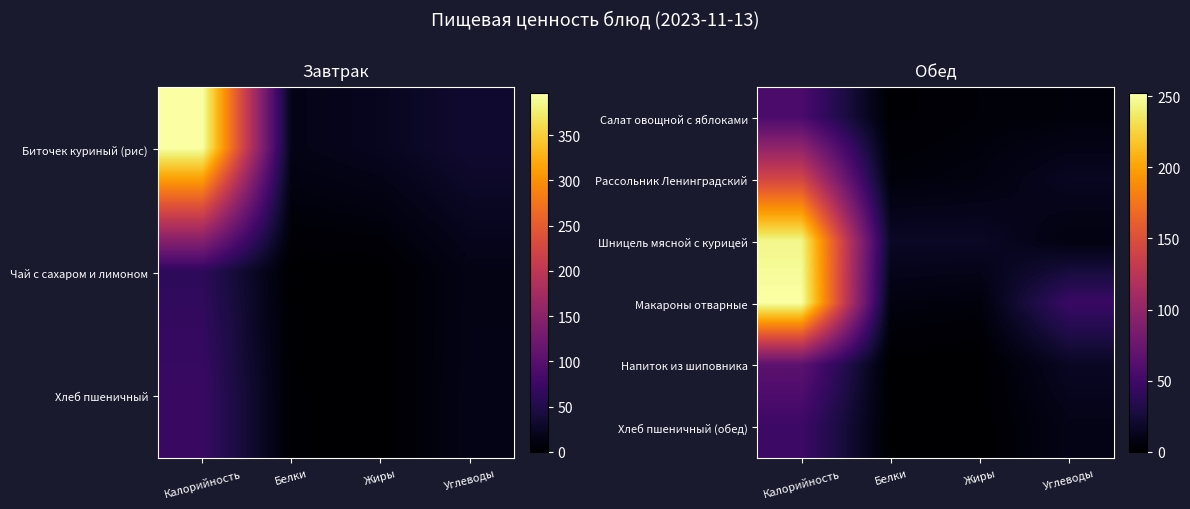

Rank the categories by Хлеб пшеничный (обед) value from highest to lowest.

Калорийность, Углеводы, Белки, Жиры